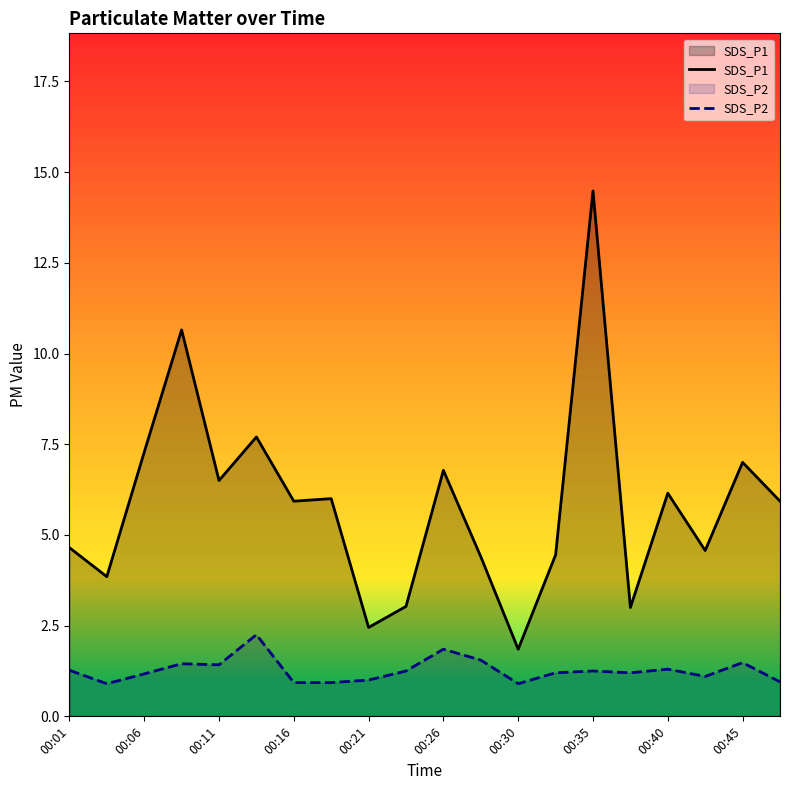

Rank the series by their maximum value, from highest to lowest.

SDS_P1, SDS_P2